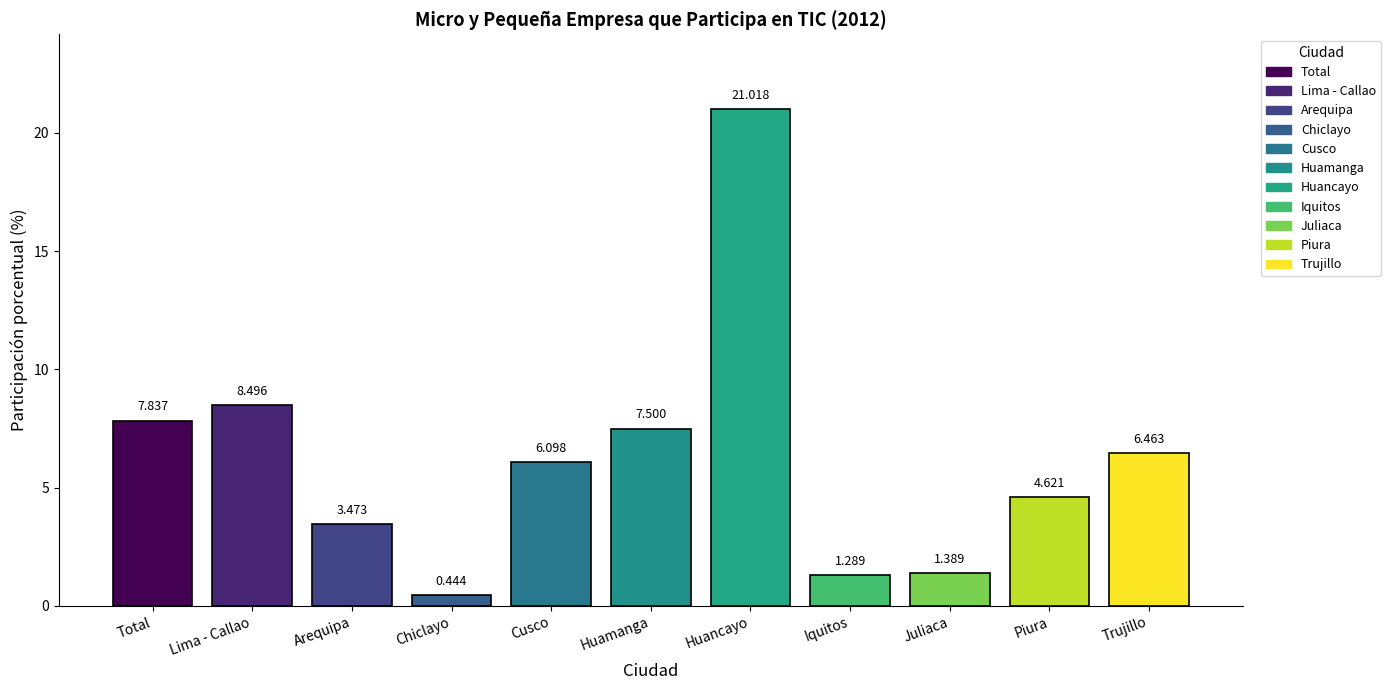

How many values are below 6?

5